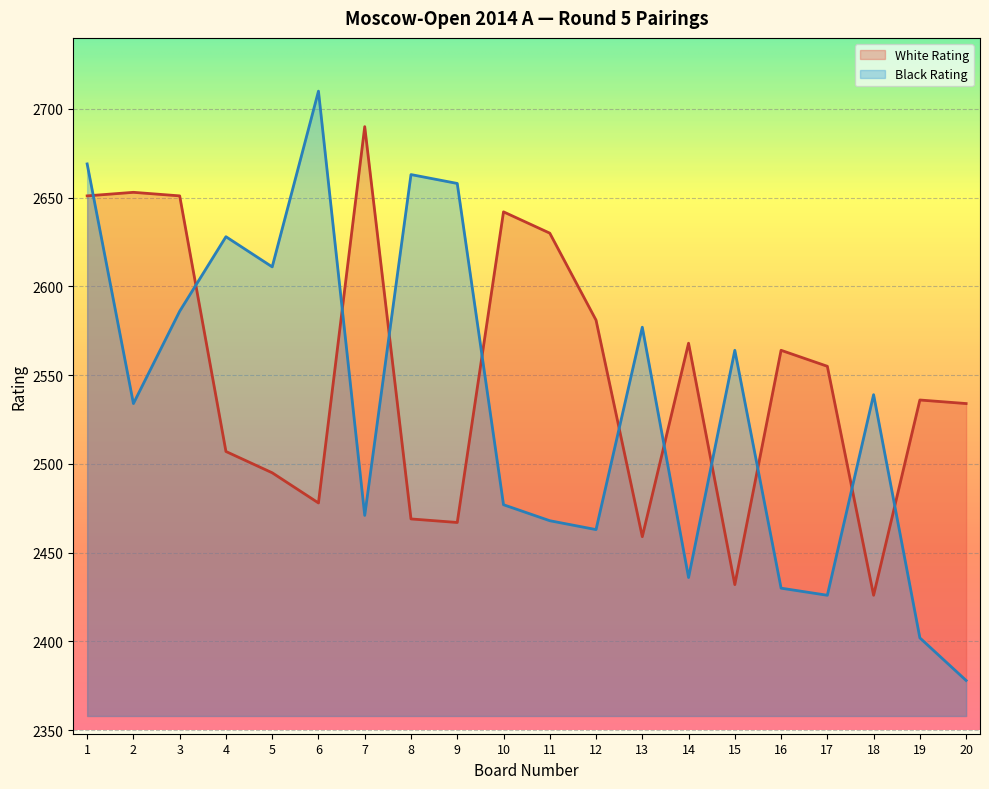

In White Rating, how many points are lower than both neighbors (excluding endpoints)?

5